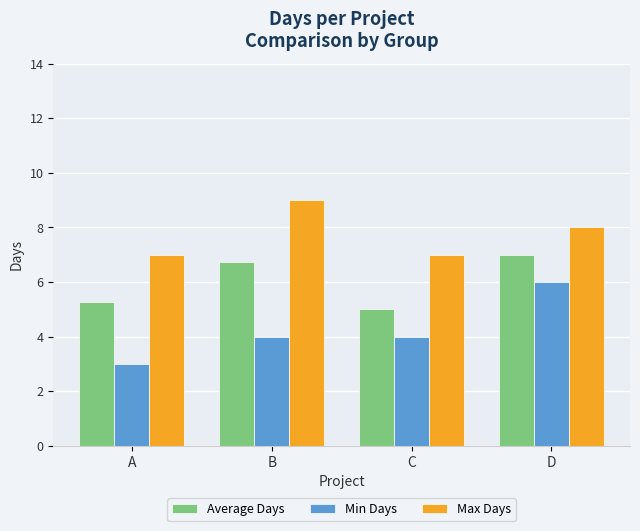

Rank the series by their average value, from lowest to highest.

Min Days, Average Days, Max Days